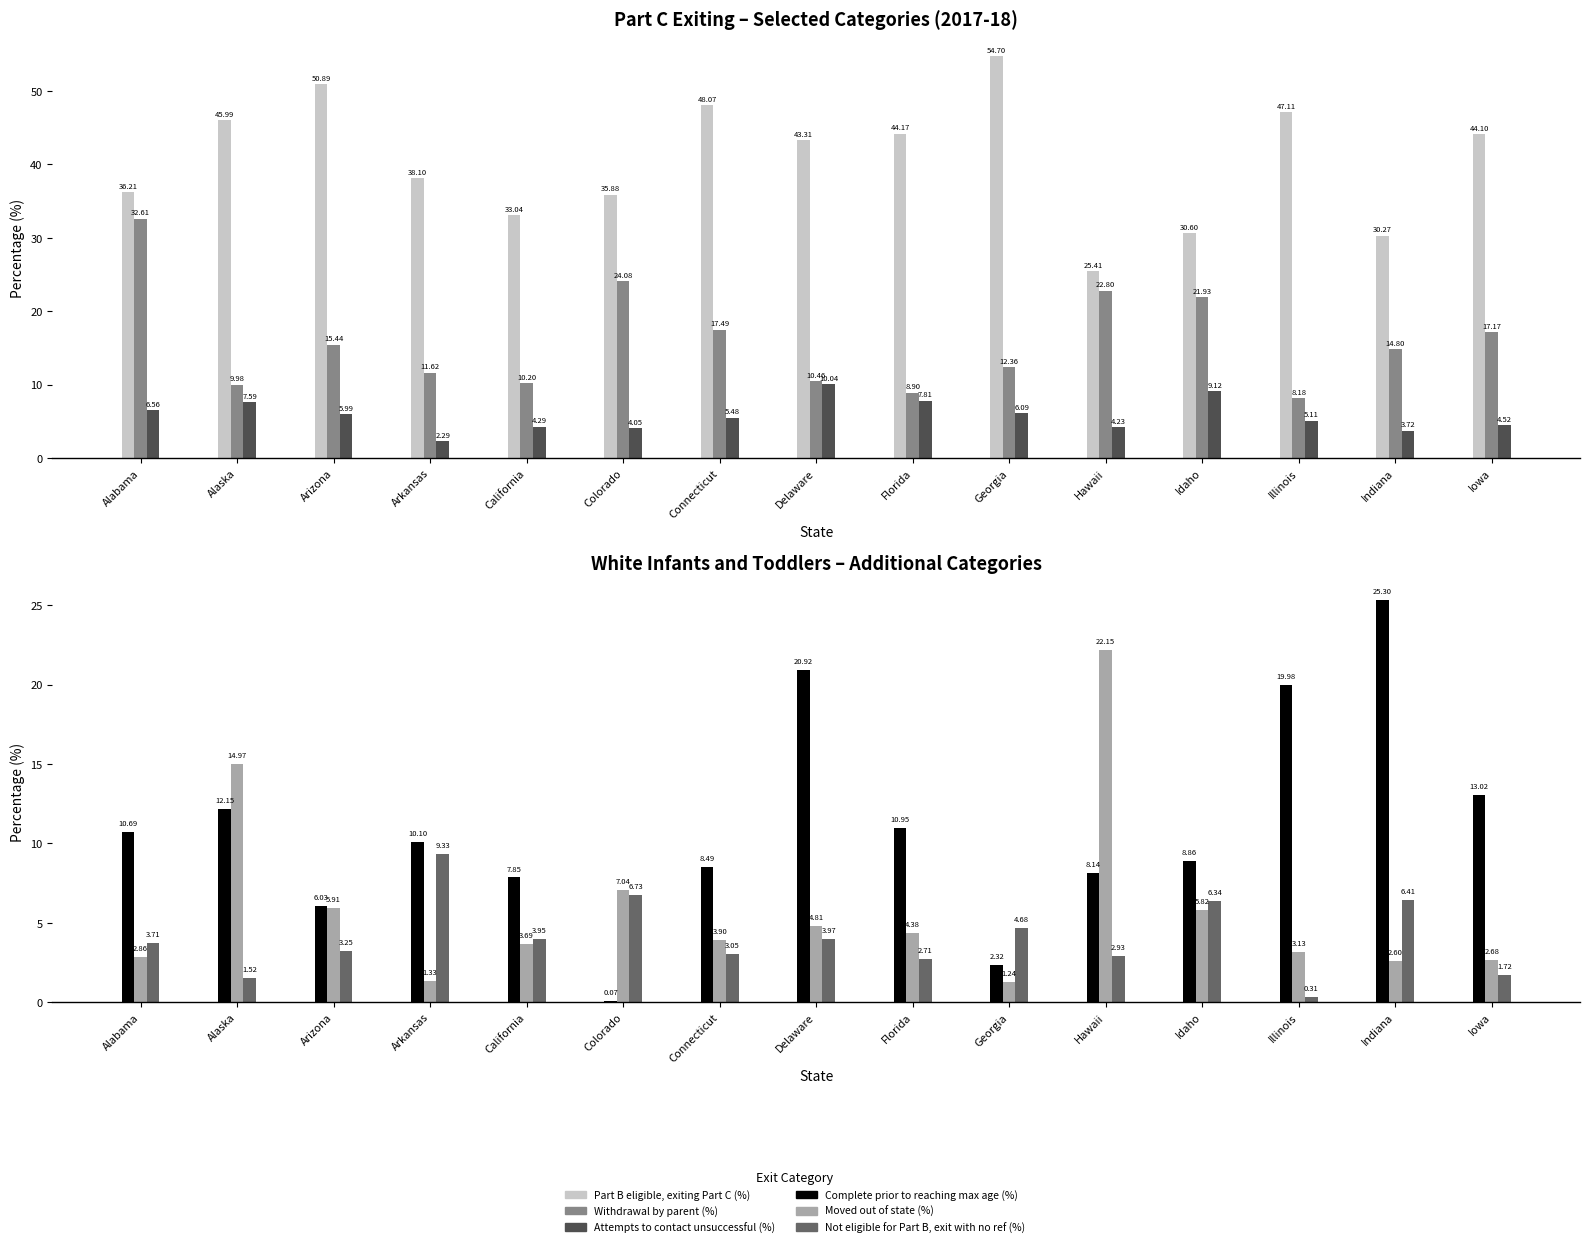

What is the total value across all series at Arkansas?

72.8